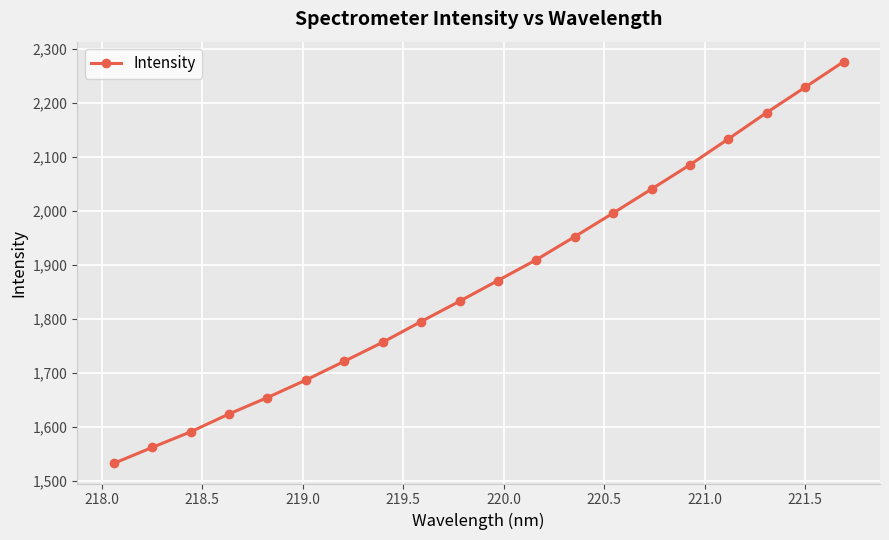

What is the sum of all values?

37436.8